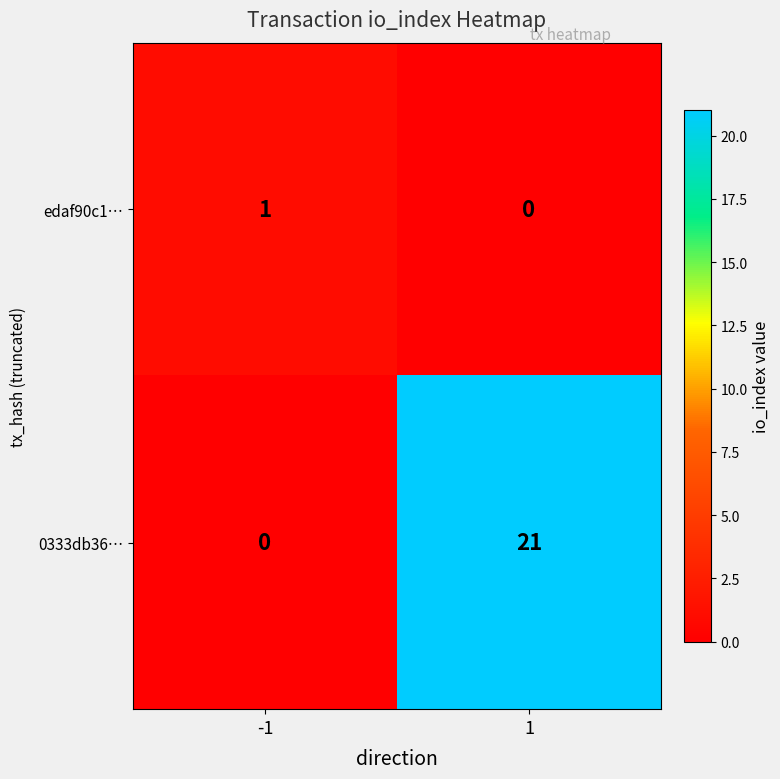

Which series changed the most between -1 and 1?

0333db36…